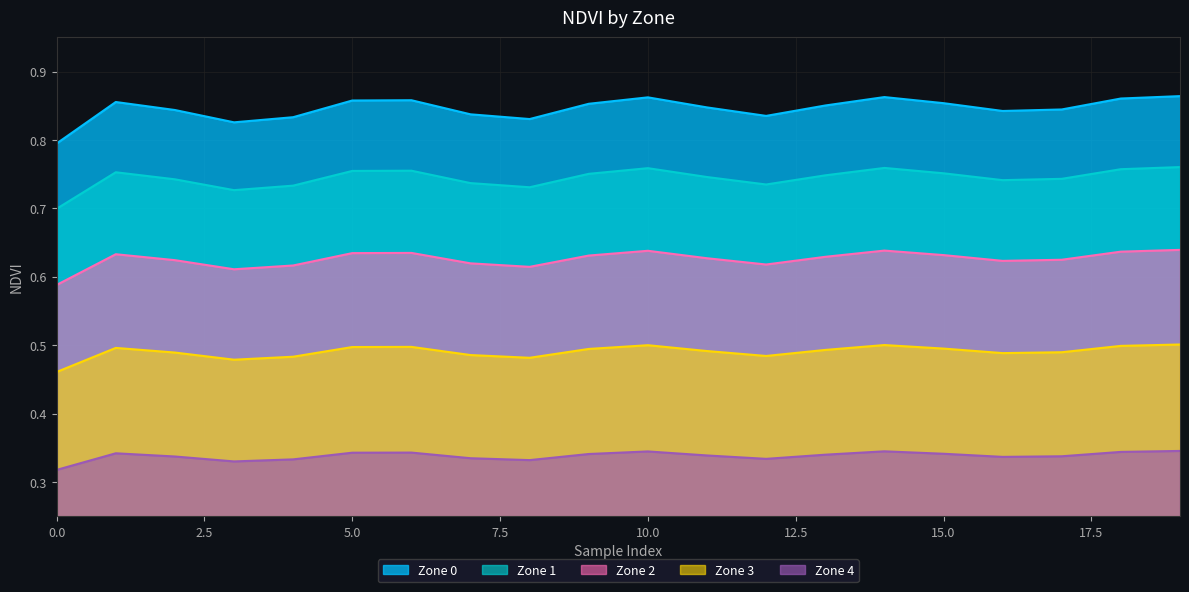

True or false: Zone 0 and Zone 3 intersect in this chart.

False